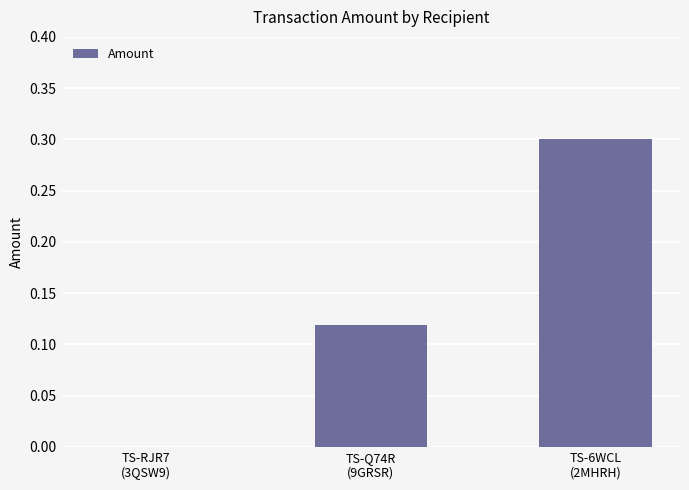

What is the sum of all values?

0.4